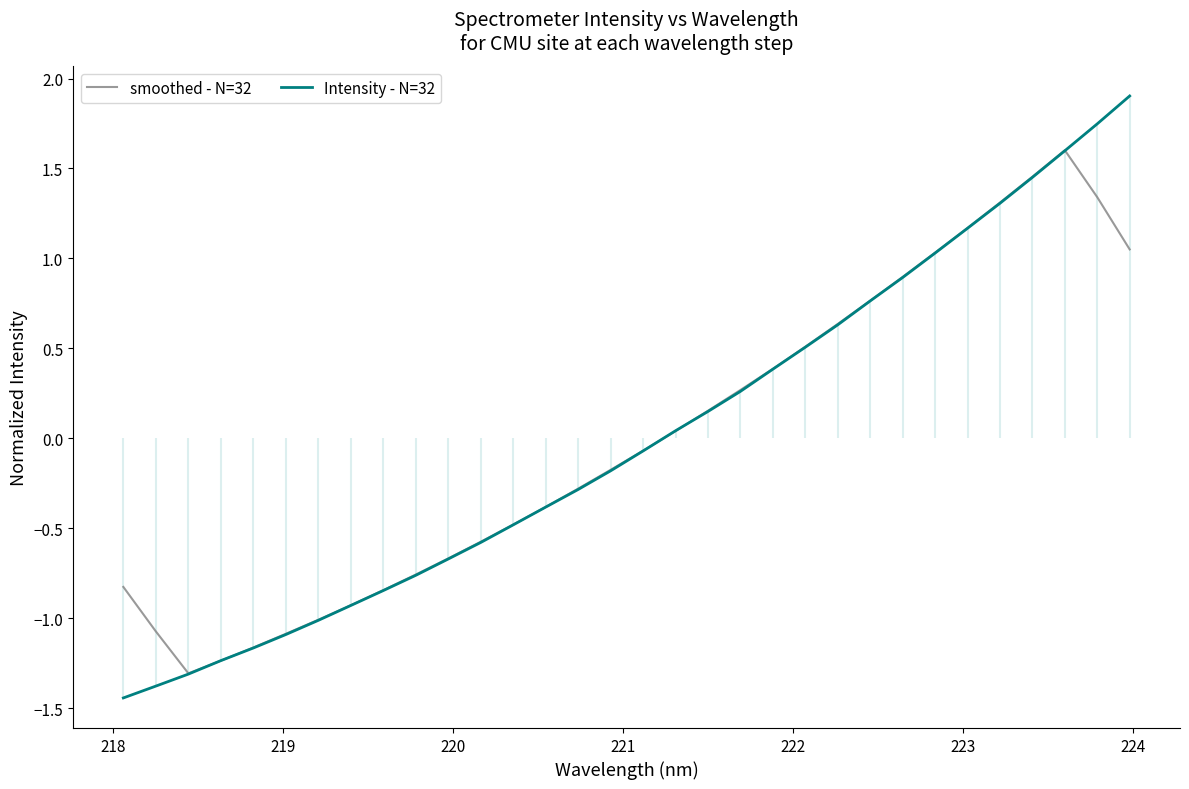

How many data points in Intensity - N=32 are less than 0?

17